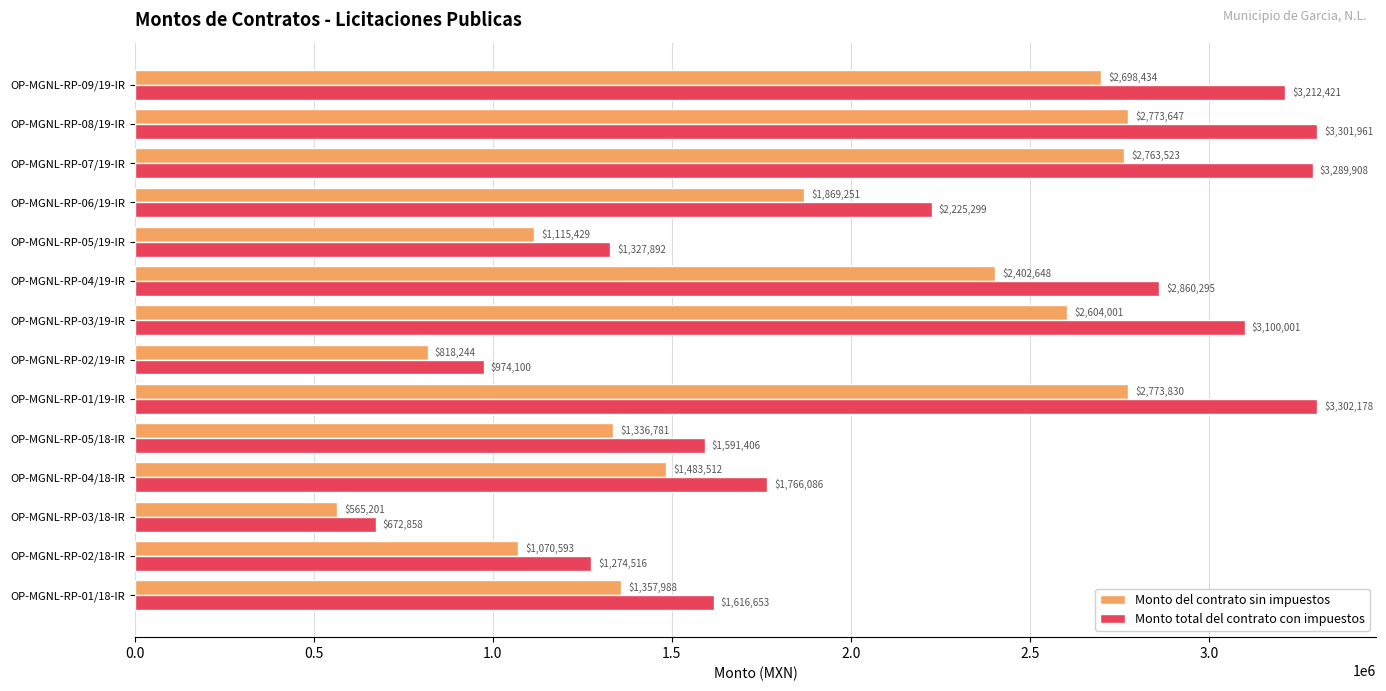

Is the value of Monto del contrato sin impuestos at OP-MGNL-RP-05/19-IR greater than the value of Monto total del contrato con impuestos at OP-MGNL-RP-01/18-IR?

No